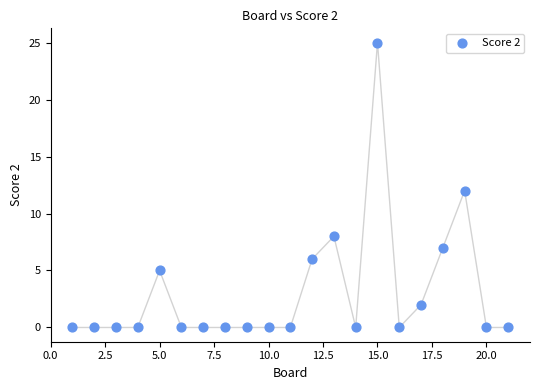

What is the range of X values (max minus min)?

20